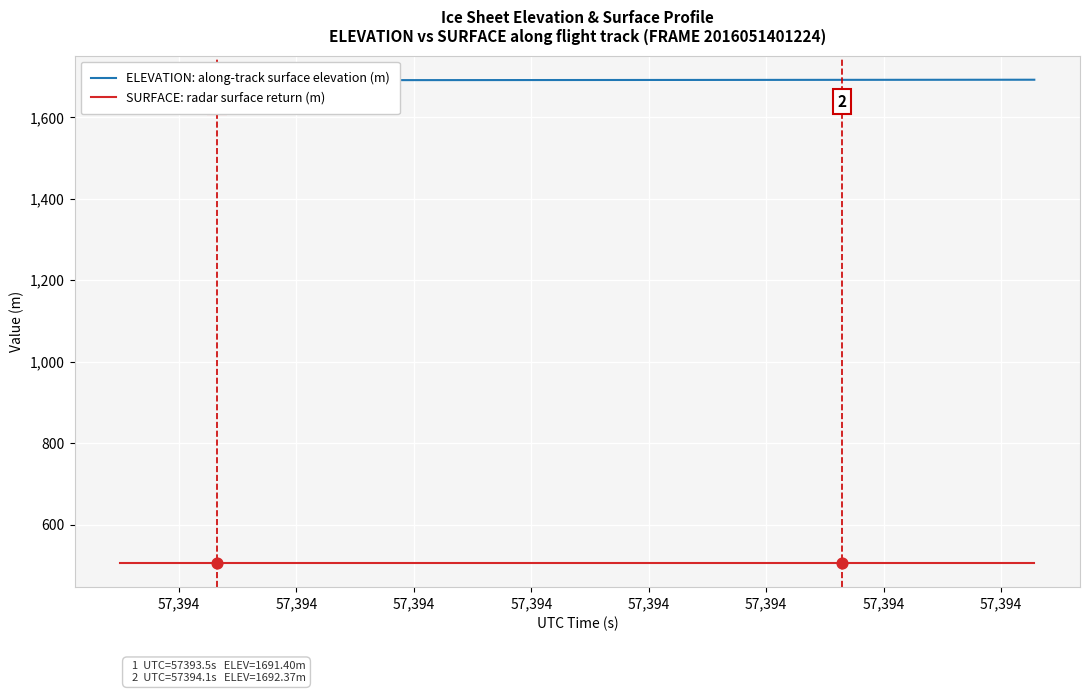

Is the value of ELEVATION: along-track surface elevation (m) at 57,394 greater than the value of SURFACE: radar surface return (m) at 57,394?

Yes